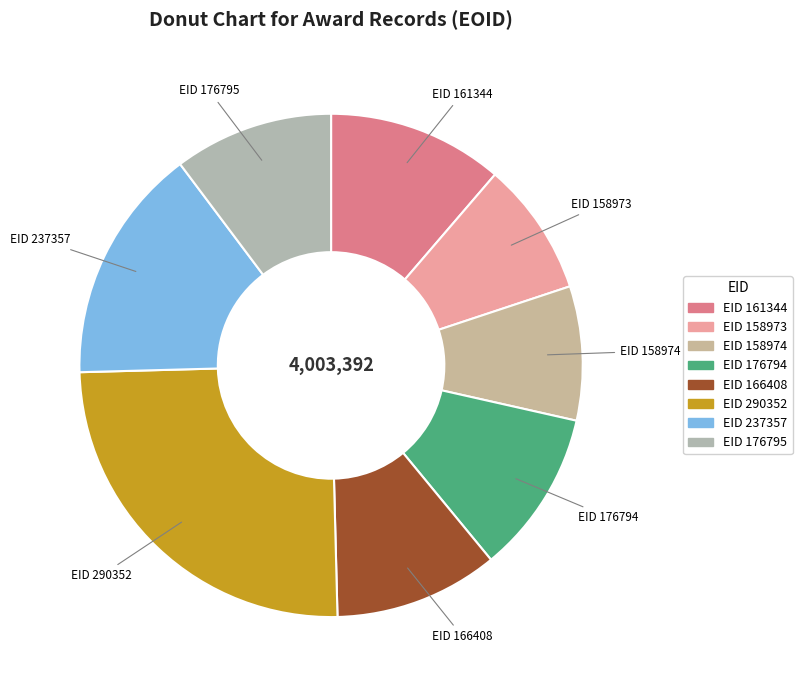

What is the largest slice in the pie chart?

EID 290352